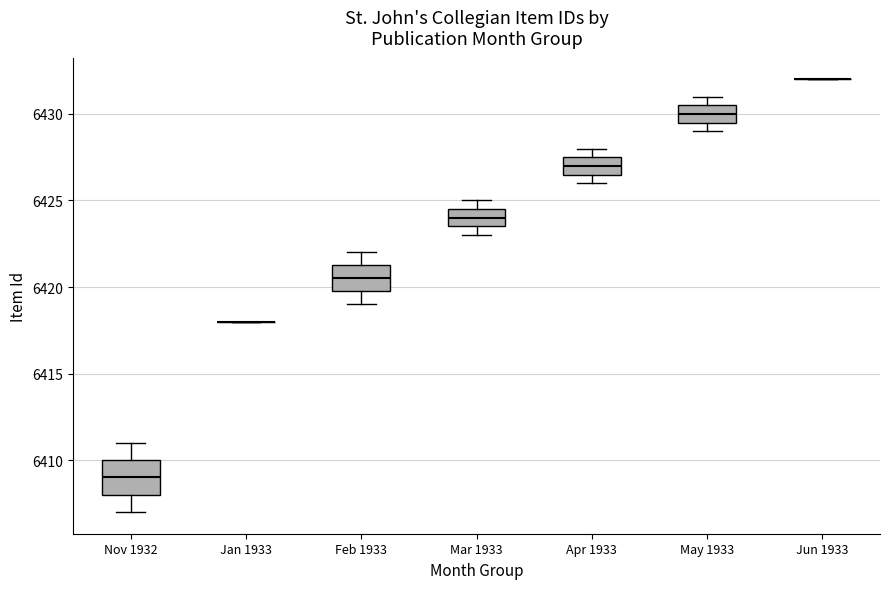

Reading left to right, read every box against the y-axis: the position of its median line, the range the box covers, and the ends of its whiskers. The values are not printed on the chart, so give them approximately, as read against the axis.

Nov 1932: median 6409.0, box 6408.0 to 6410.0, whiskers 6407.0 to 6411.0
Jan 1933: box collapsed to a line at 6418.0, whiskers 6418.0 to 6418.0
Feb 1933: median 6420.5, box 6420.0 to 6421.5, whiskers 6419.0 to 6422.0
Mar 1933: median 6424.0, box 6423.5 to 6424.5, whiskers 6423.0 to 6425.0
Apr 1933: median 6427.0, box 6426.5 to 6427.5, whiskers 6426.0 to 6428.0
May 1933: median 6430.0, box 6429.5 to 6430.5, whiskers 6429.0 to 6431.0
Jun 1933: box collapsed to a line at 6432.0, whiskers 6432.0 to 6432.0